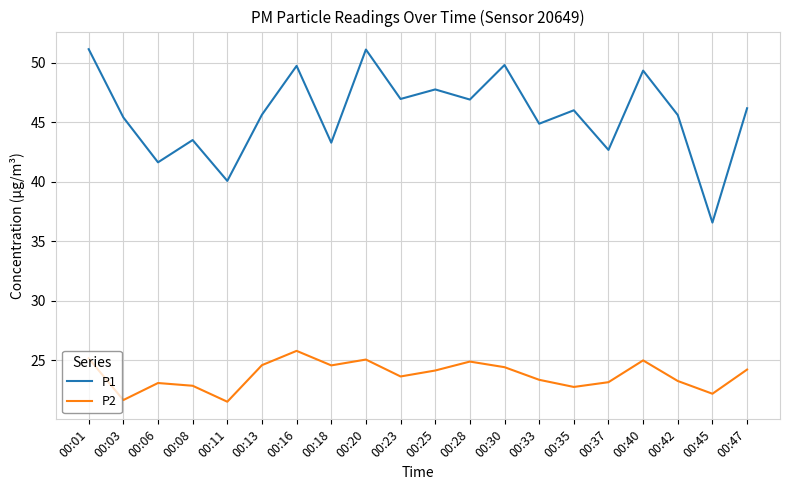

True or false: P2 has more than 2 points higher than both neighbors.

True